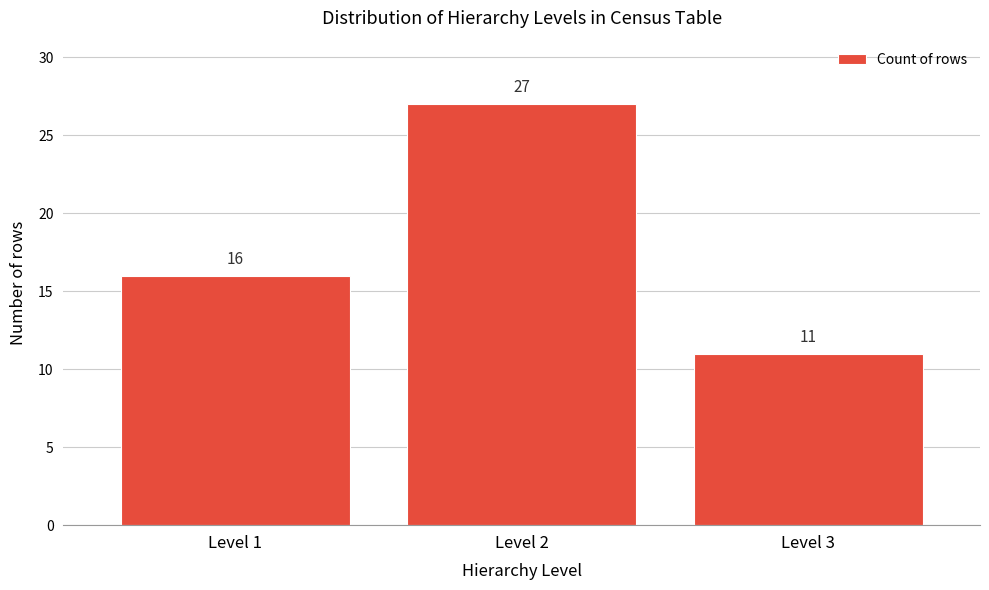

Reading left to right, transcribe all the data shown in this chart.

16	27	11